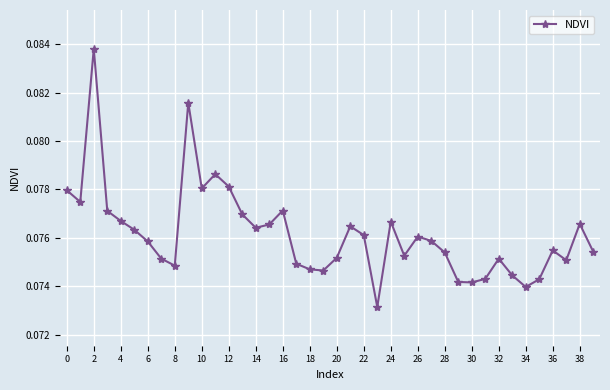

How many values are between 0 and 1?

40